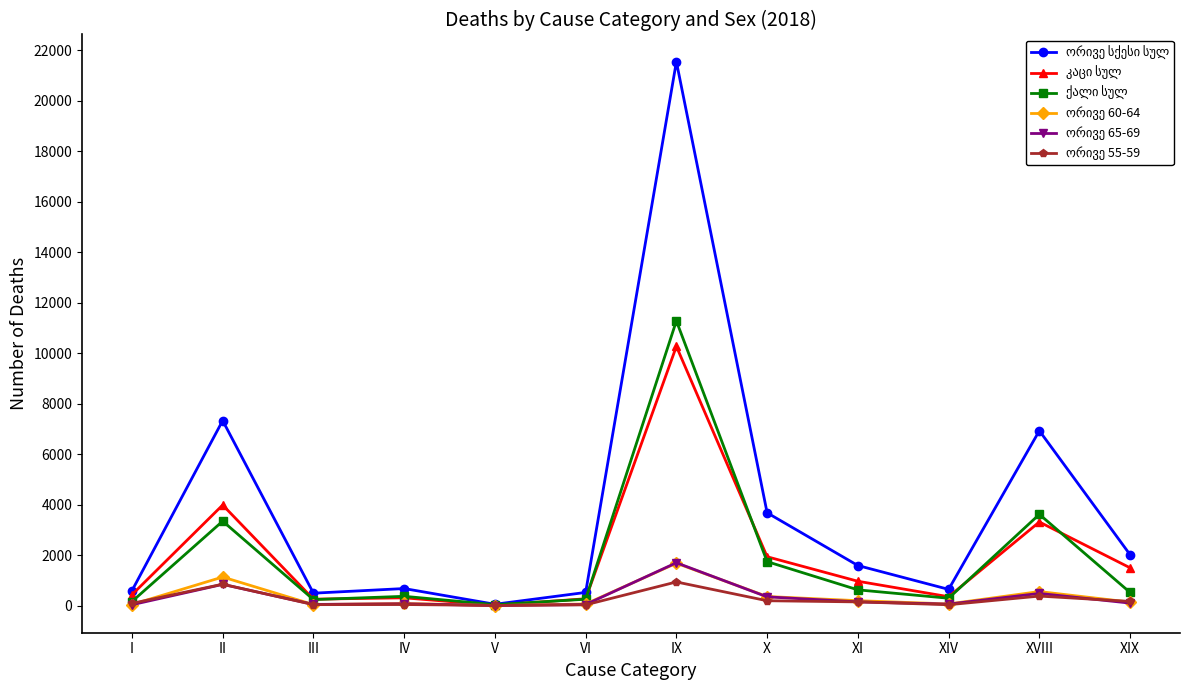

What is the total value across all series at V?

115